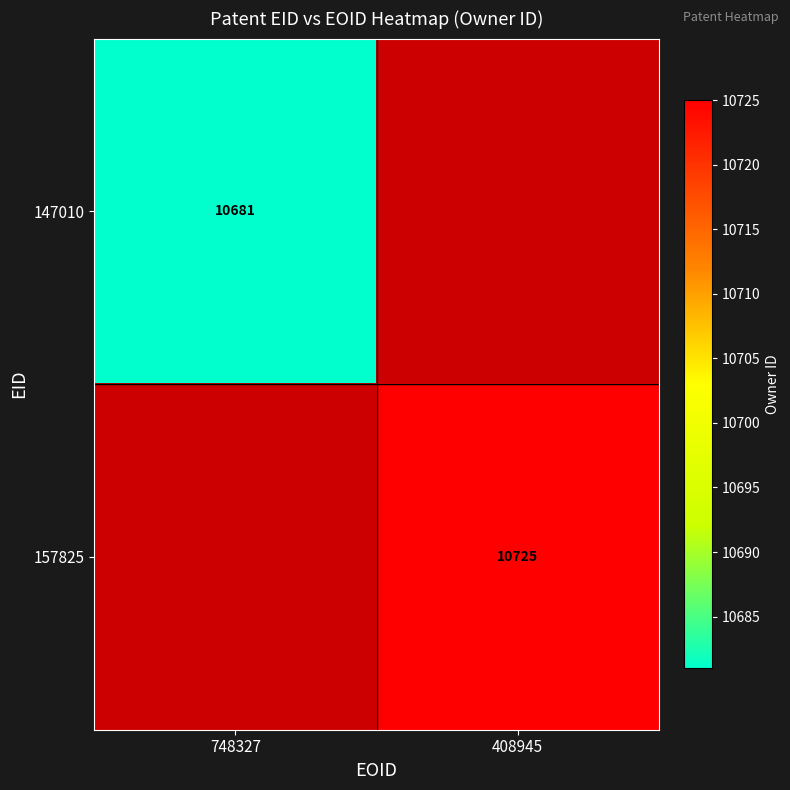

Is it true that 147010 equals 15817 at 748327?

False